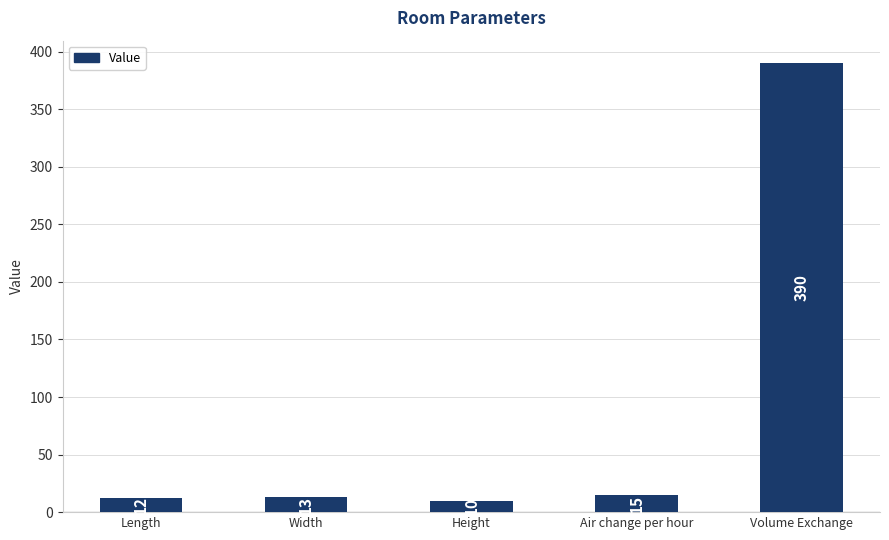

List the labels in order of value, largest first.

Volume Exchange, Air change per hour, Width, Length, Height